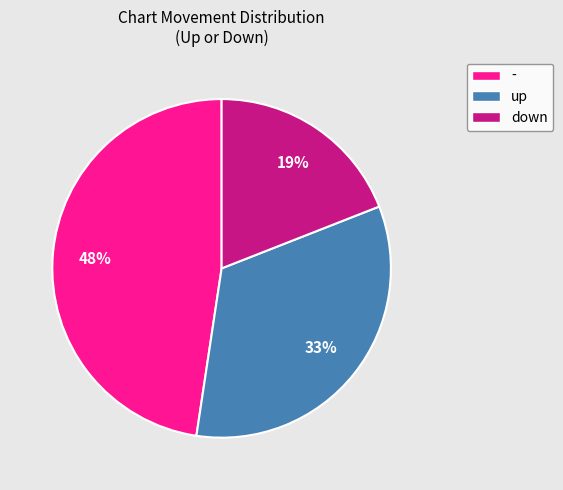

What is the largest slice in the pie chart?

-